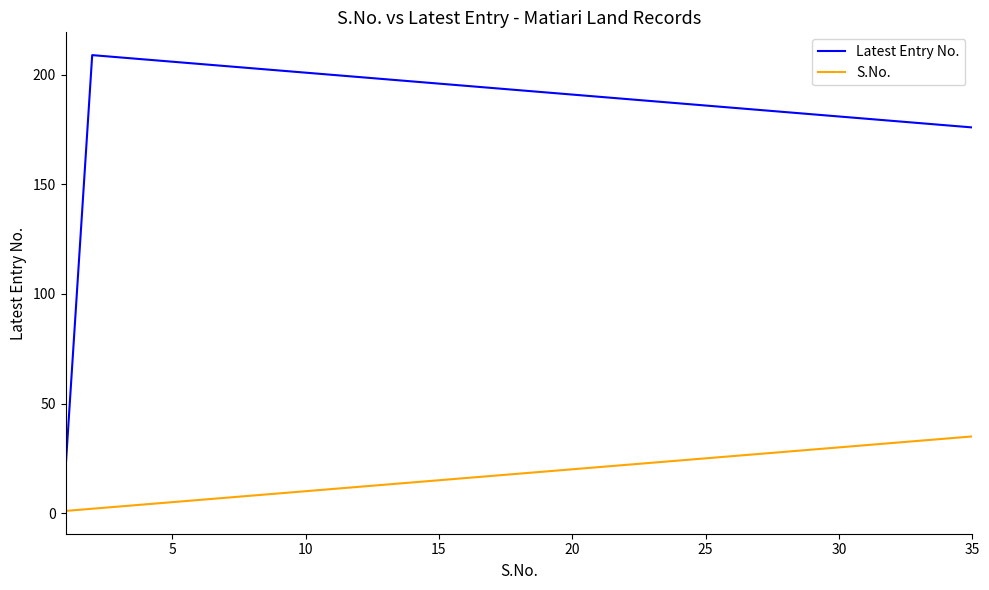

Reading left to right, transcribe all the data shown in this chart.

Latest Entry No.: 20	209	208	207	206	205	204	203	202	201	200	199	198	197	196	195	194	193	192	191	190	189	188	187	186	185	184	183	182	181	180	179	178	177	176
S.No.: 1	2	3	4	5	6	7	8	9	10	11	12	13	14	15	16	17	18	19	20	21	22	23	24	25	26	27	28	29	30	31	32	33	34	35